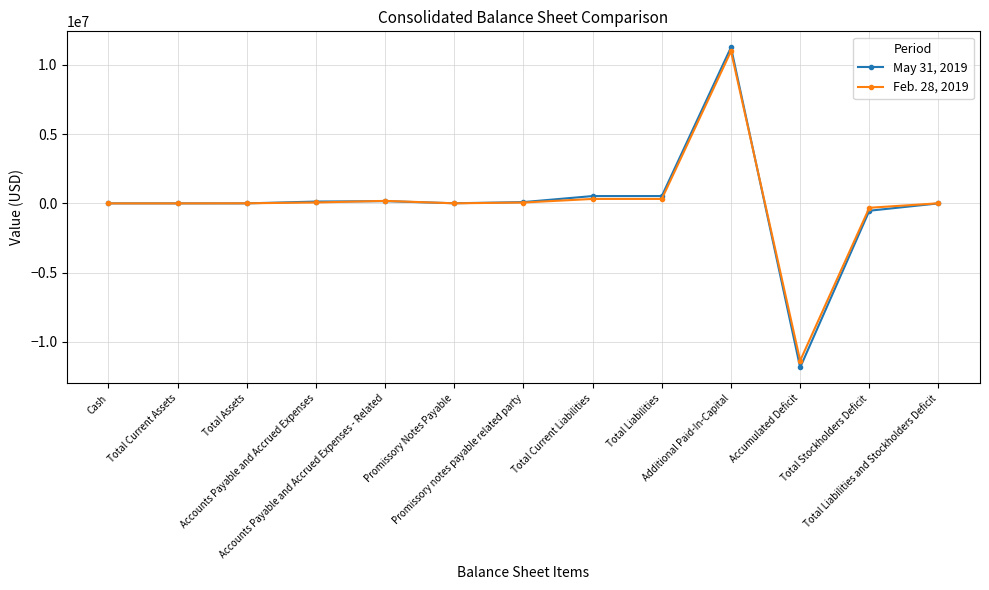

What is the maximum value shown in the chart?

11273102